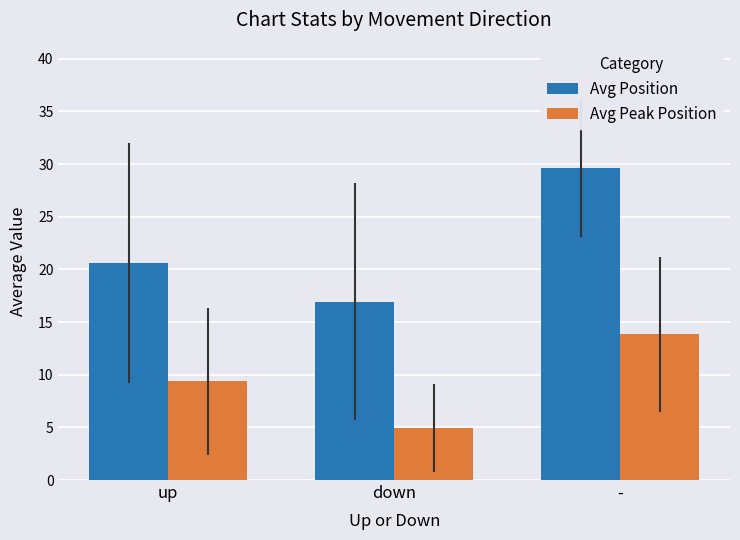

Reading left to right, list all the values displayed in this chart.

Avg Position: 20.6	16.9	29.7
Avg Peak Position: 9.4	4.9	13.8